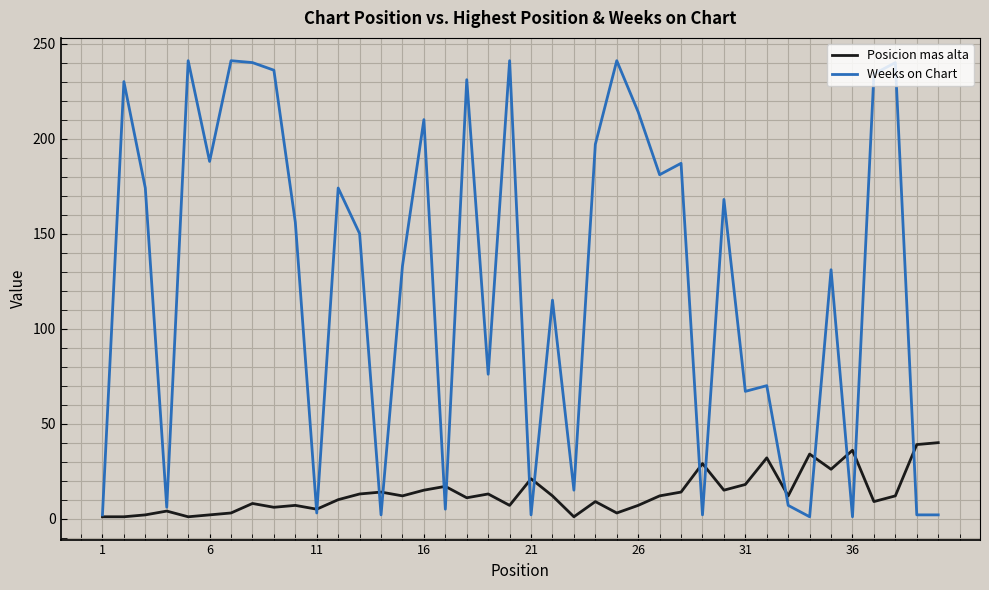

Which series has the largest range (max minus min)?

Weeks on Chart